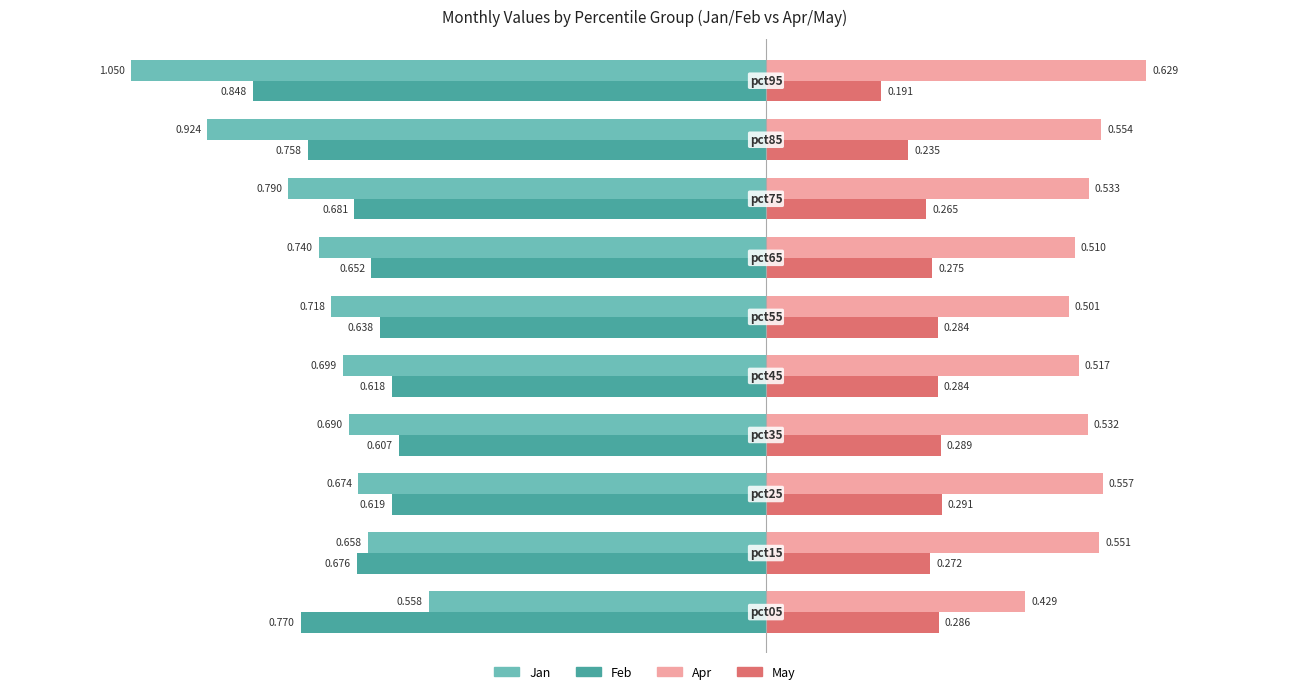

List the series in order of their peak value, highest first.

Apr, May, Jan, Feb